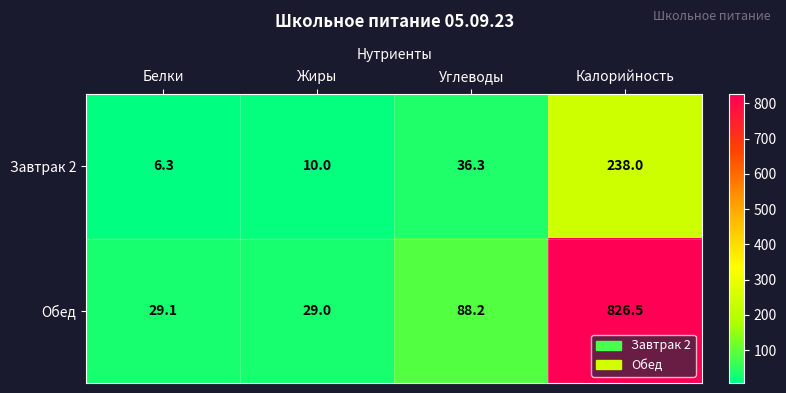

True or false: Завтрак 2 has a value of 36.3 at Углеводы.

True